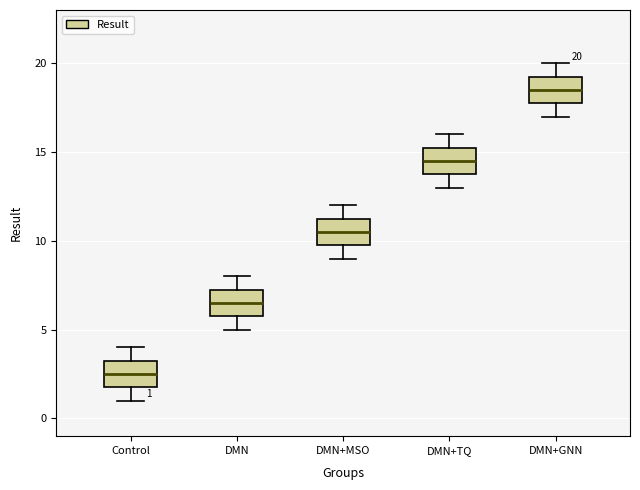

Which box has the lowest median line?

Control